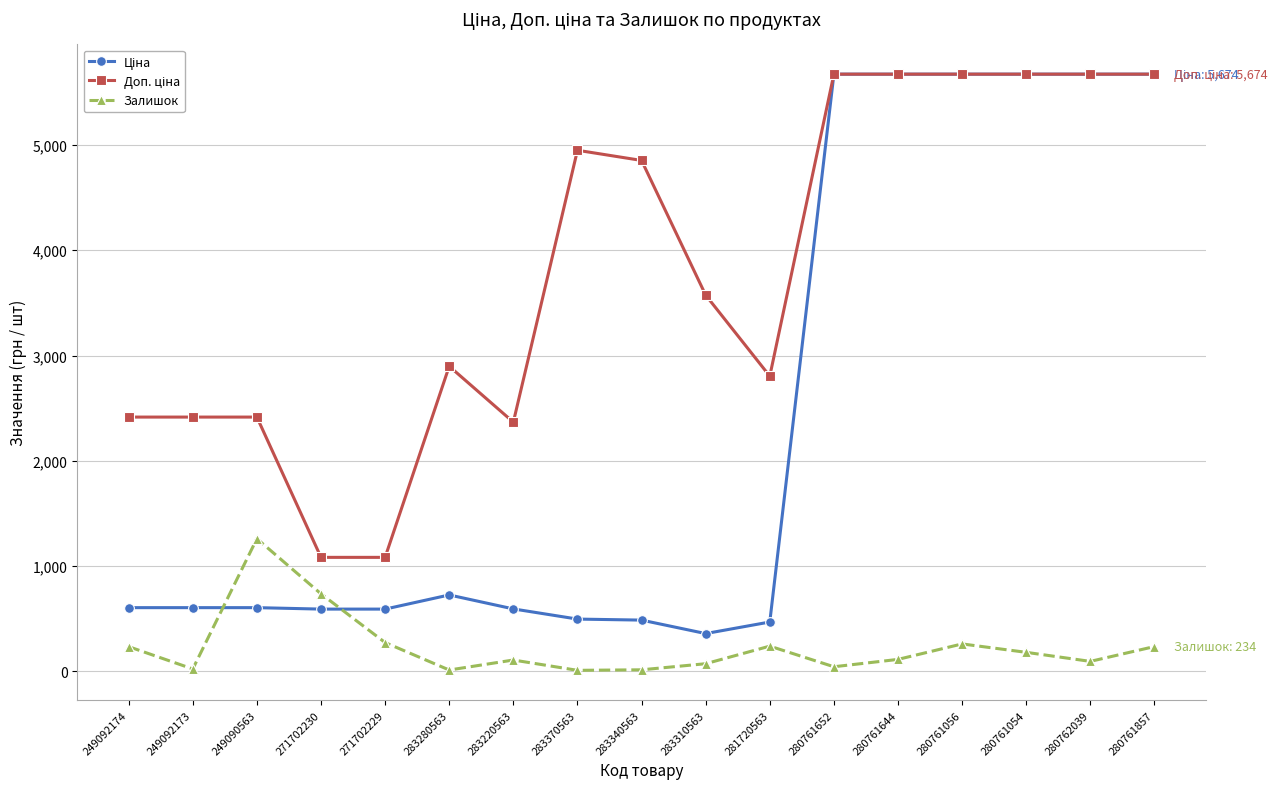

At which category does Залишок reach its first local peak?

249090563